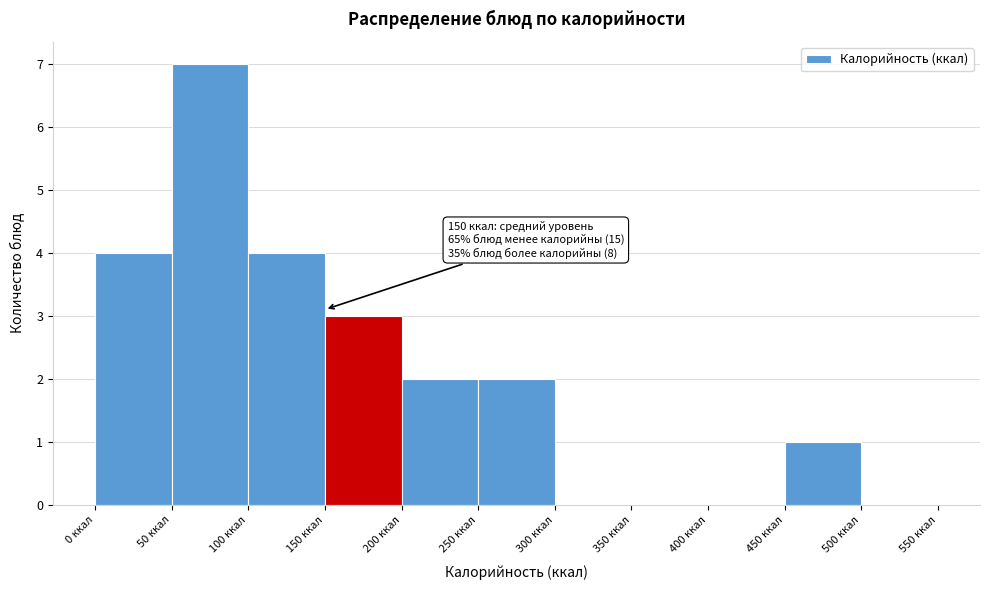

Which range on the x-axis has the tallest bar?

50 to 100